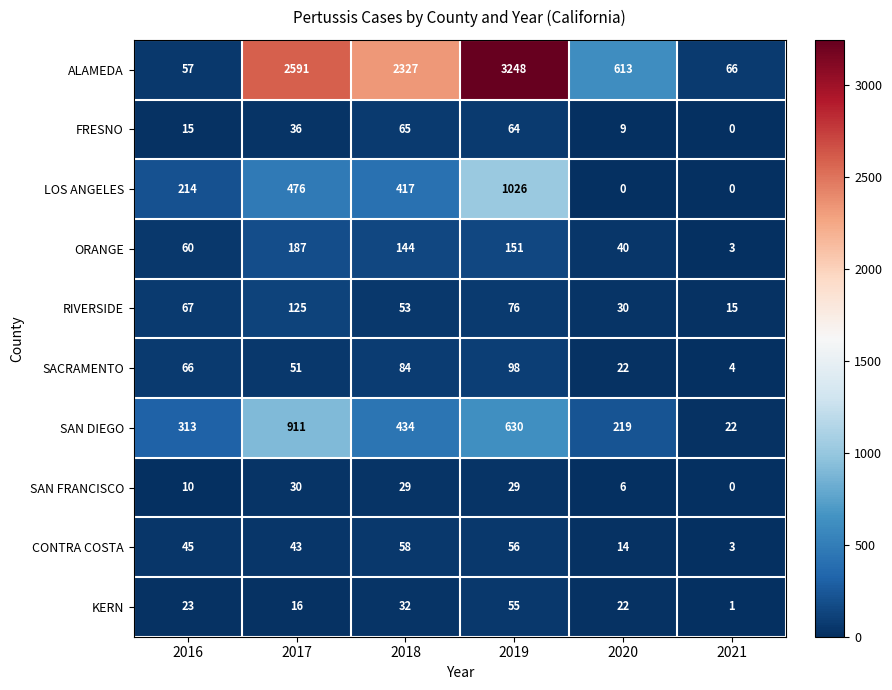

What is the average value of the RIVERSIDE series?

61